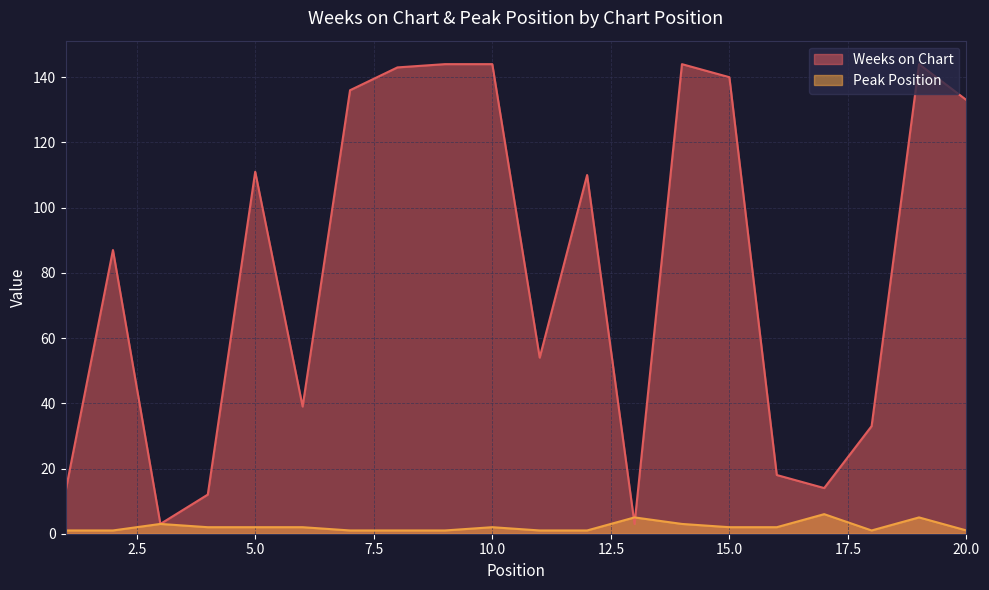

Reading right to left, transcribe all the data shown in this chart.

Weeks on Chart: 20=133	19=144	18=33	17=14	16=18	15=140	14=144	13=3	12=110	11=54	10=144	9=144	8=143	7=136	6=39	5=111	4=12	3=3	2=87	1=13
Peak Position: 20=1	19=5	18=1	17=6	16=2	15=2	14=3	13=5	12=1	11=1	10=2	9=1	8=1	7=1	6=2	5=2	4=2	3=3	2=1	1=1